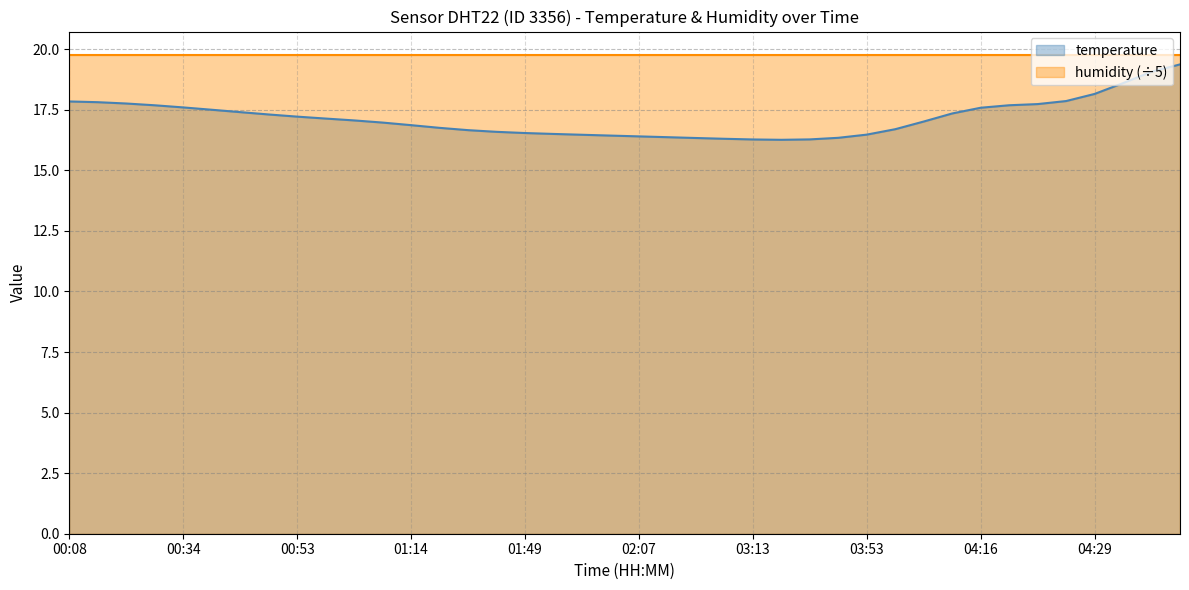

What is the change in value from 27 to 35?

+1.5